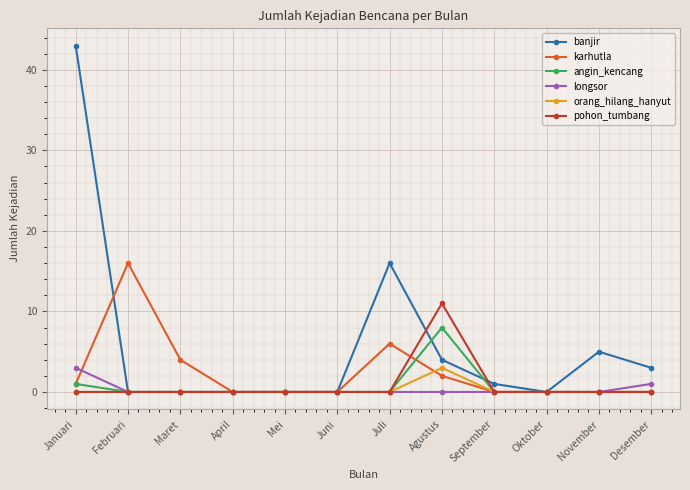

What is the sum of all longsor values?

4